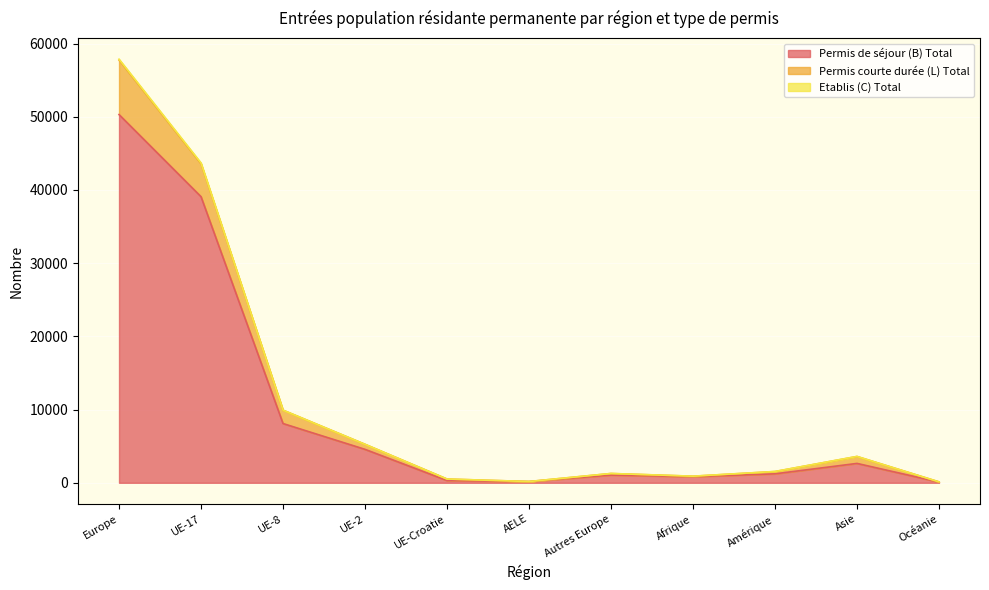

At which category is the sum across all series the highest?

Europe